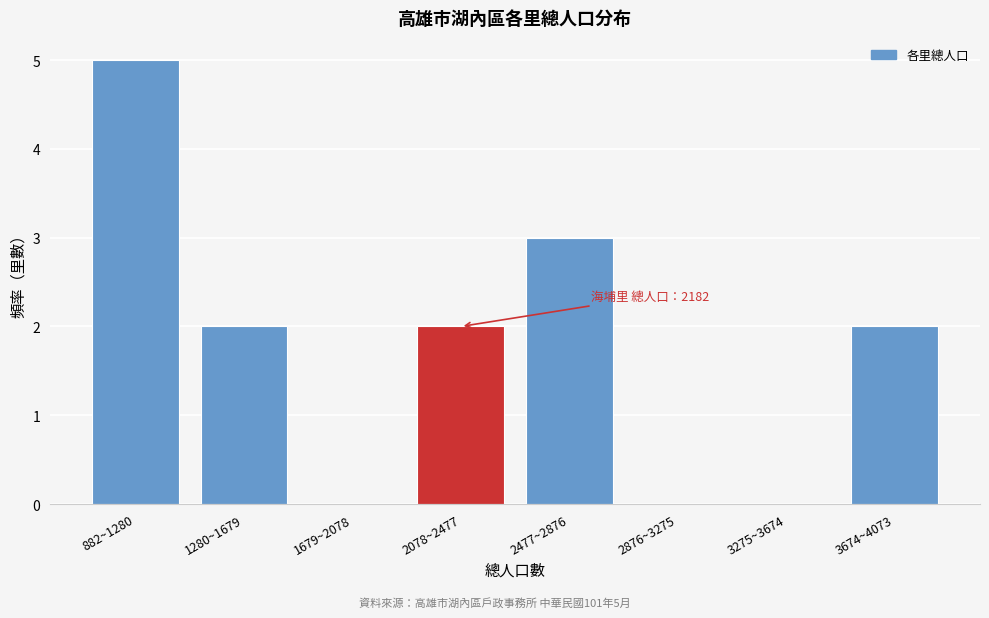

Reading left to right, transcribe all the data shown in this chart.

882~1280=5	1280~1679=2	1679~2078=0	2078~2477=2	2477~2876=3	2876~3275=0	3275~3674=0	3674~4073=2